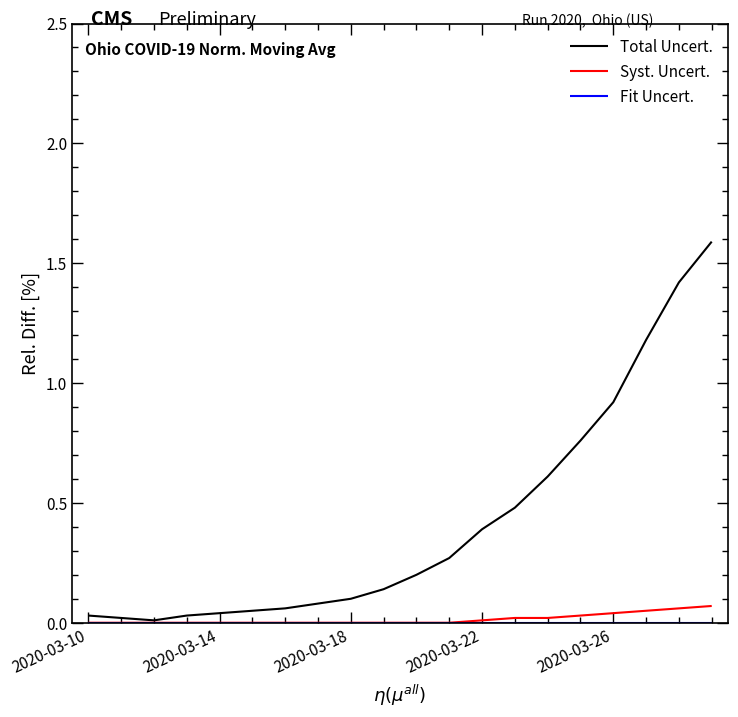

How many lines are shown in the chart?

3